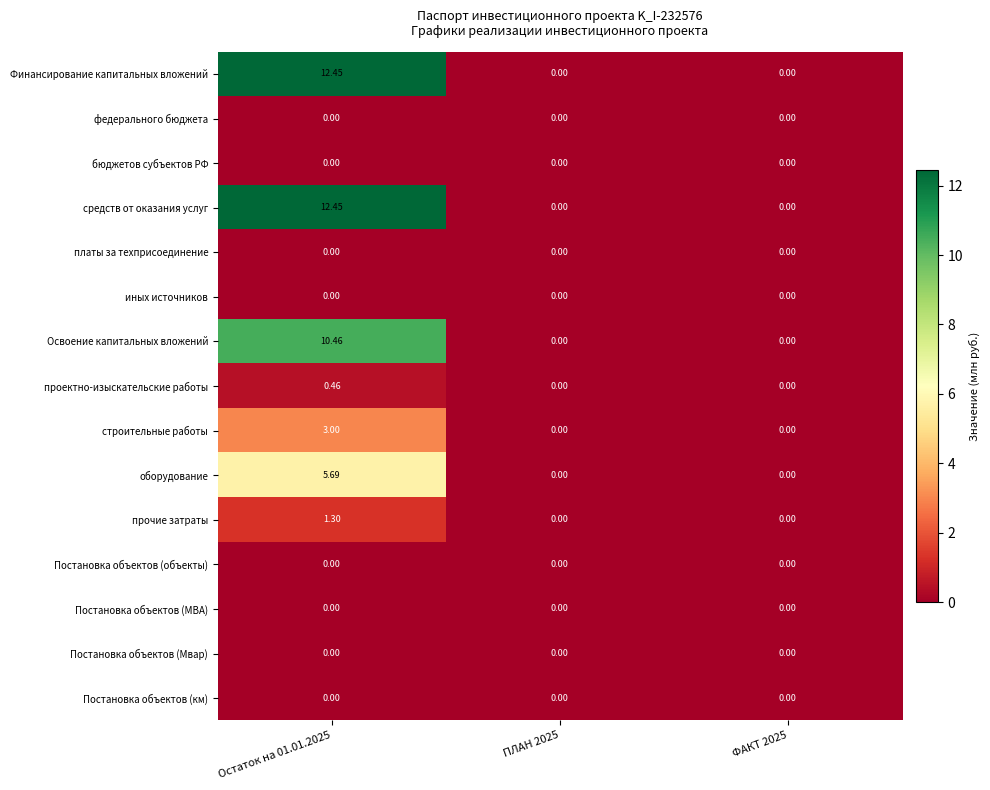

Is the value of Постановка объектов (Мвар) at ПЛАН 2025 greater than the value of проектно-изыскательские работы at Остаток на 01.01.2025?

No